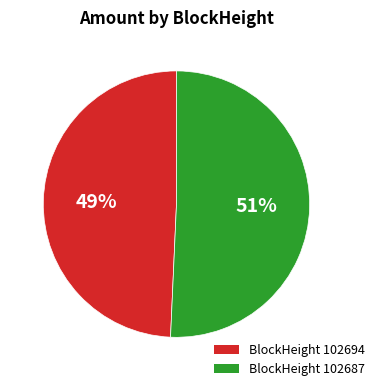

To the nearest percent, what is the average slice percentage?

50%